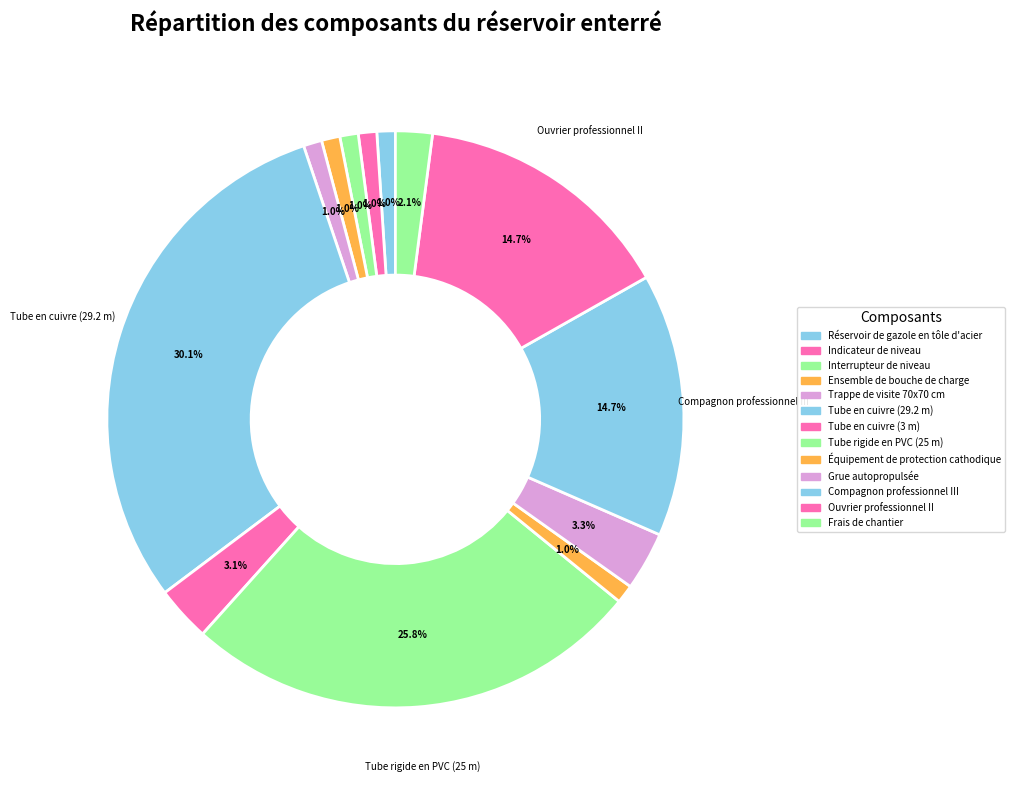

Is Trappe de visite 70x70 cm the majority of the pie?

No